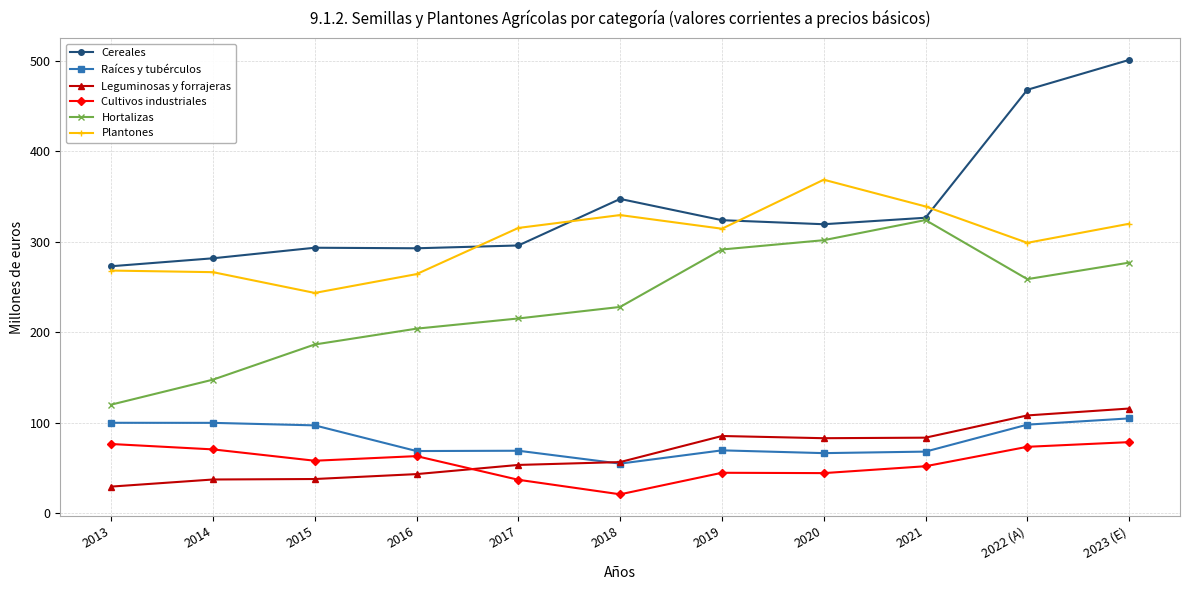

What is the average value of the Plantones series?

302.7